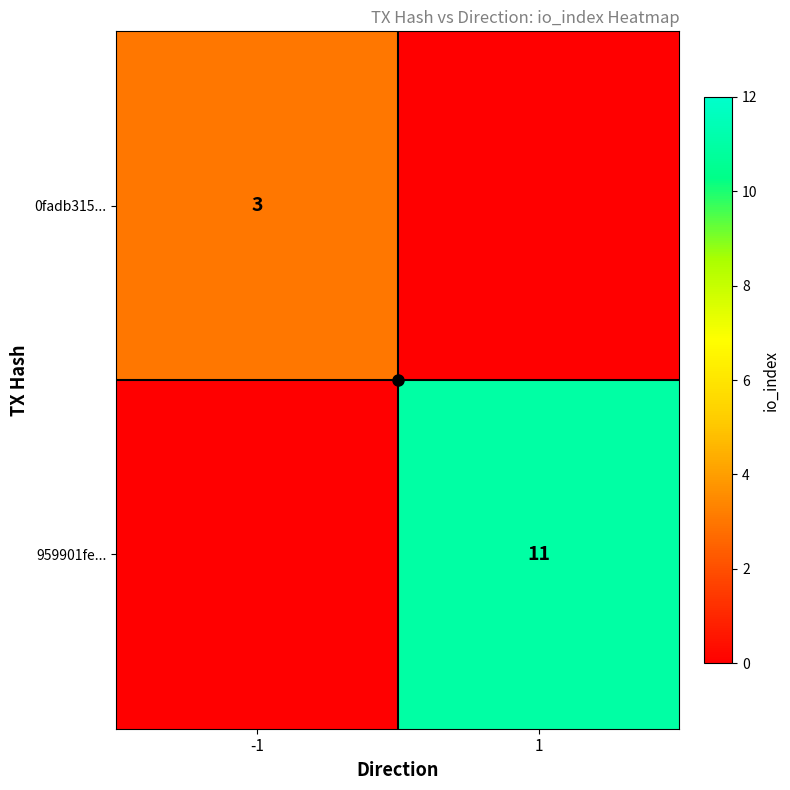

Count the 959901fe... values in the range 0 to 11.

2